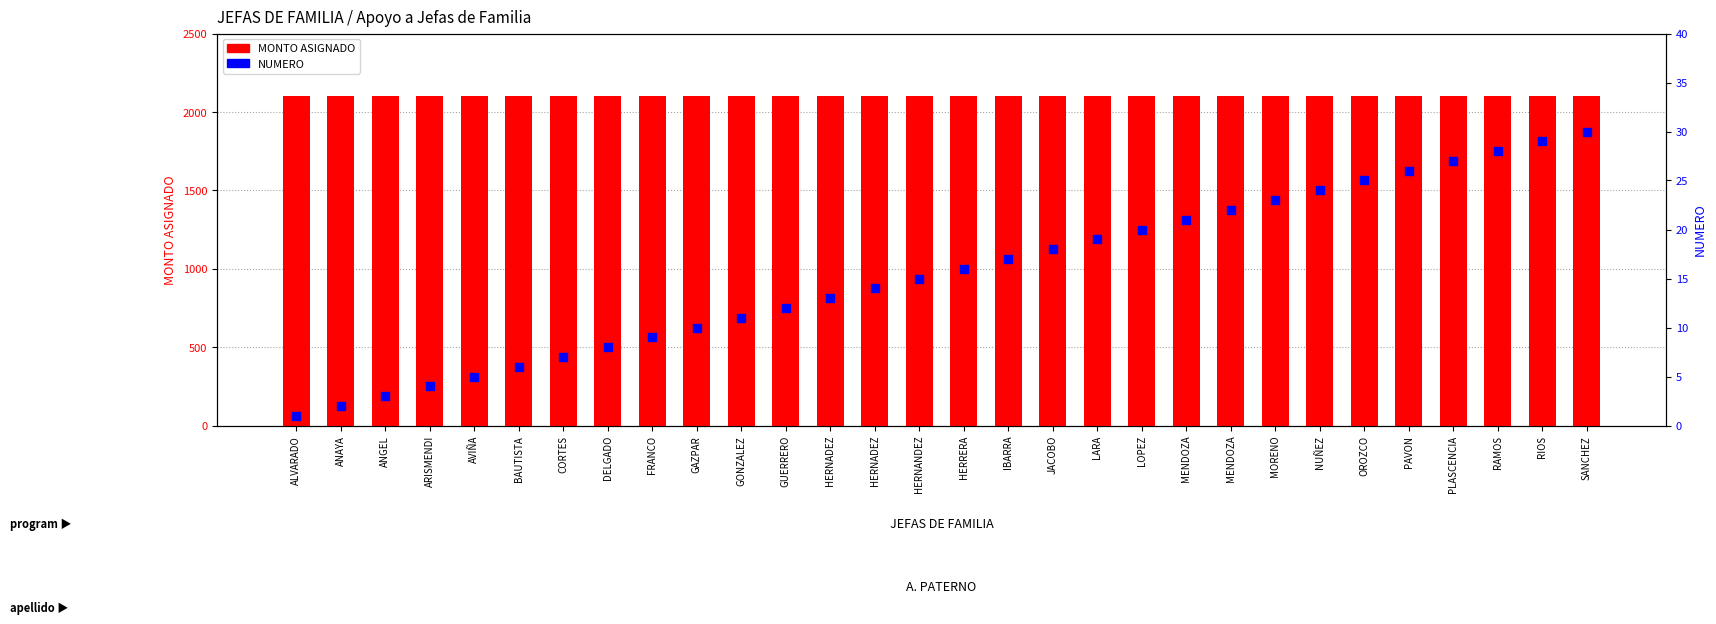

What is the total value across all series at GAZPAR?

2113